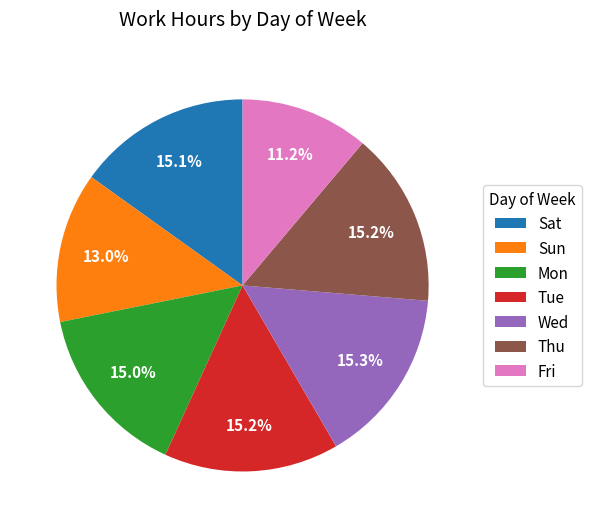

What is the ratio of the value at Mon to the value at Thu?

1.0